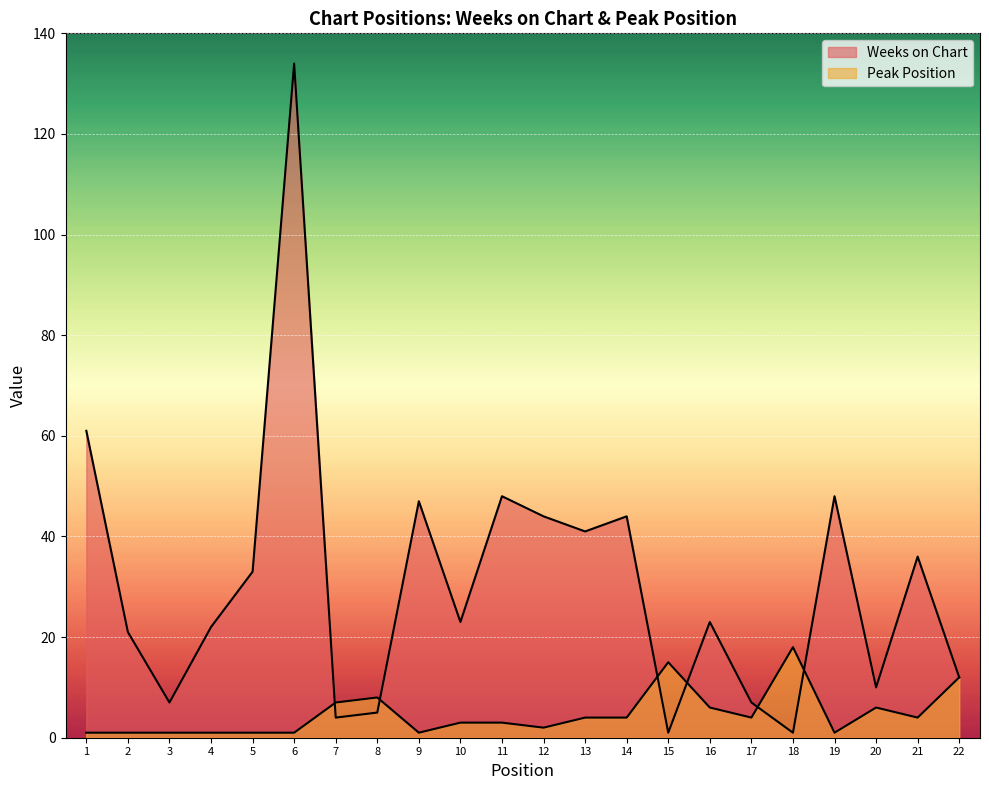

Rank the series by their average value, from lowest to highest.

Peak Position, Weeks on Chart